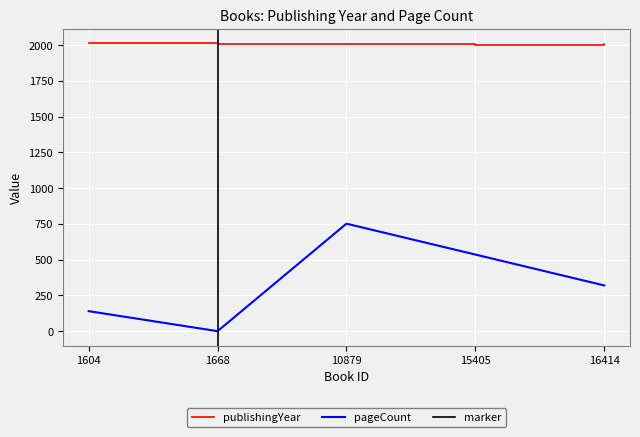

True or false: publishingYear has more than 2 points higher than both neighbors.

False